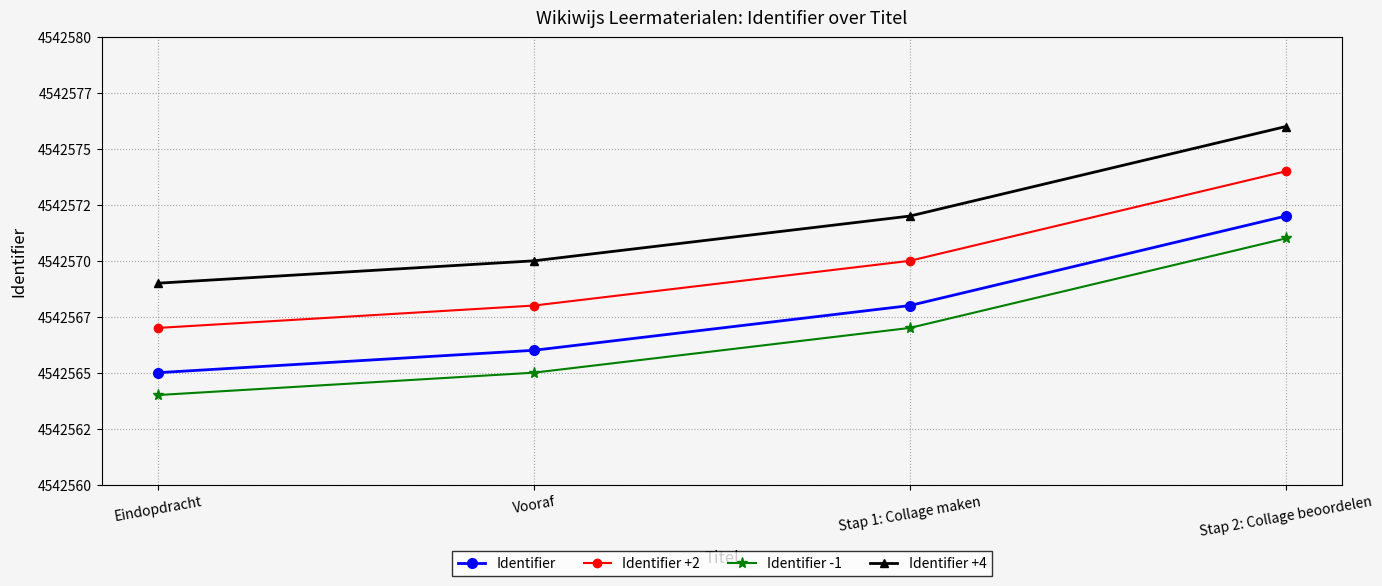

Is this an area chart (filled region under the line)?

No